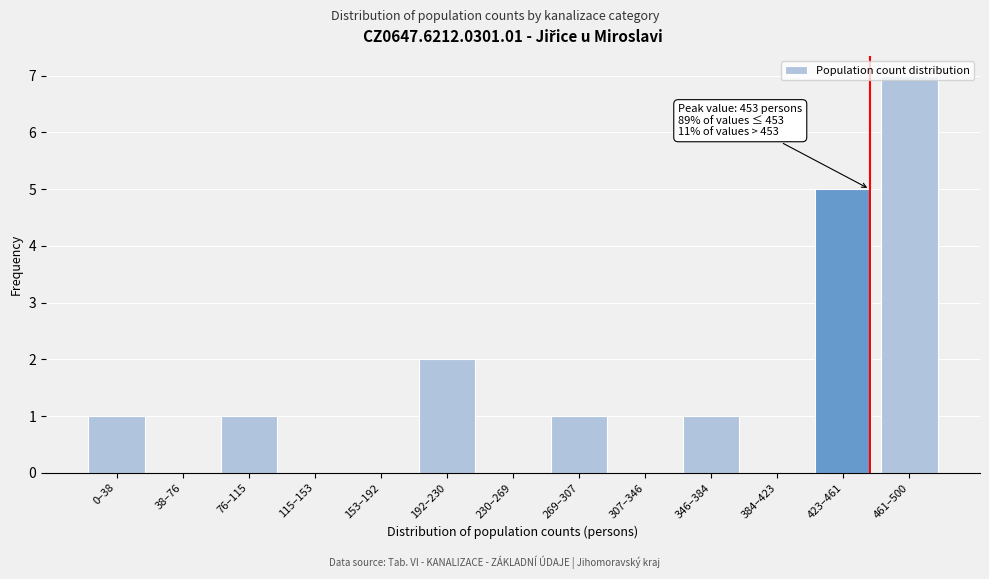

At which label is the value closest to 3?

192–230